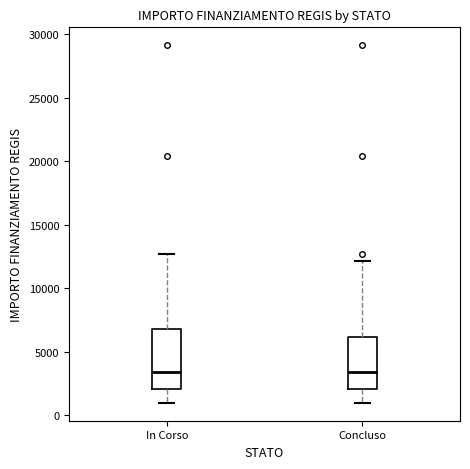

Comparing the boxes themselves (not the whiskers), which one is the tallest?

In Corso